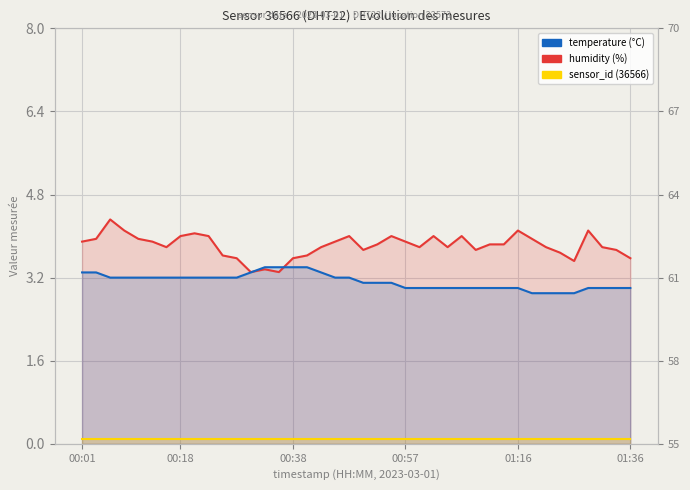

What is the total value across all series at 38?

6.8